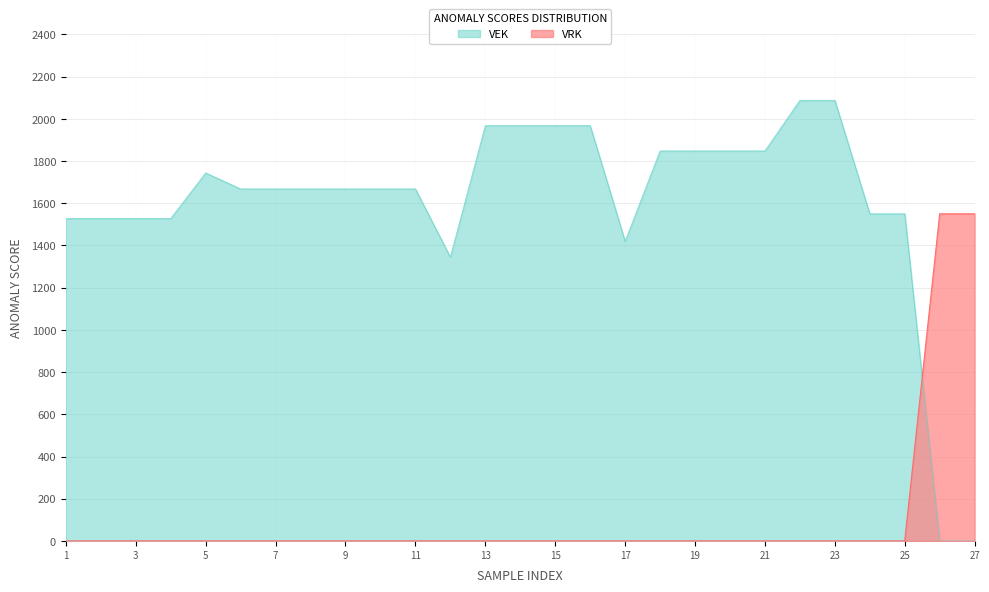

What is the spread (max minus min) of values at 2022 Opmaak goedgekeurd?

1668